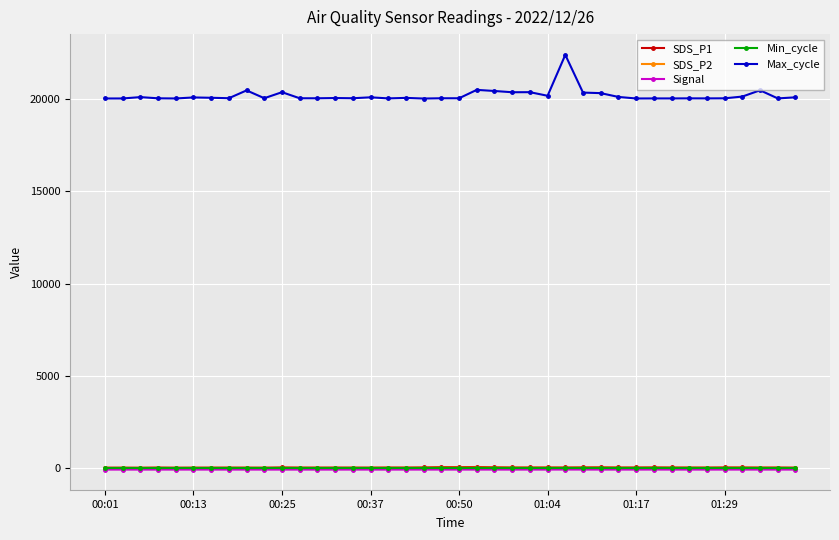

True or false: Max_cycle and Min_cycle cross at least once.

False